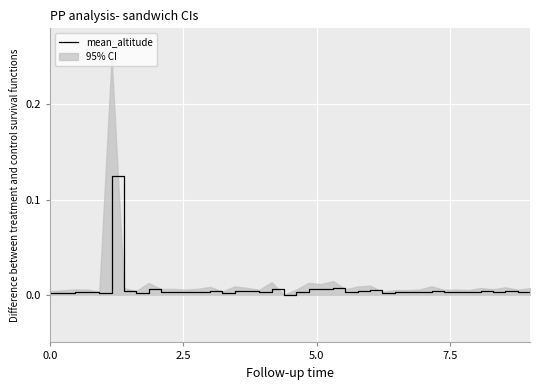

Is it true that the value at 39 is 0.0?

False